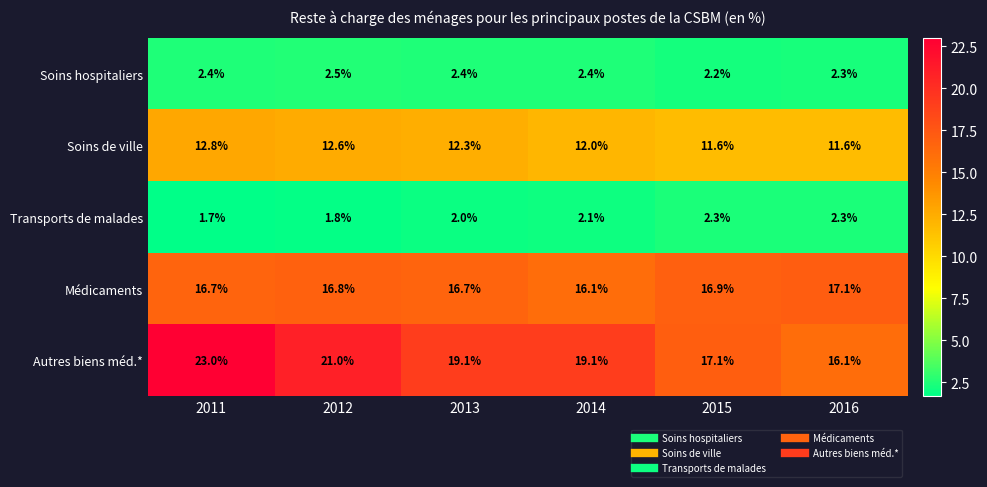

What is the lowest value of the Médicaments series?

16.1